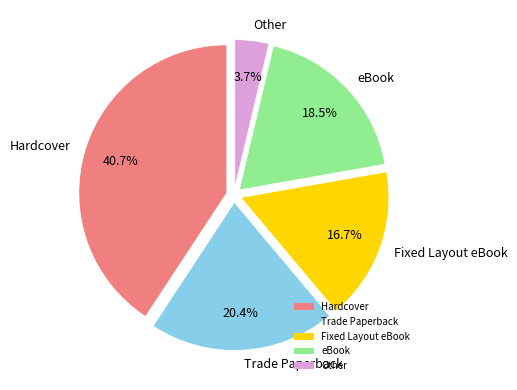

Rank the categories by value from highest to lowest.

Hardcover, Trade Paperback, eBook, Fixed Layout eBook, Other